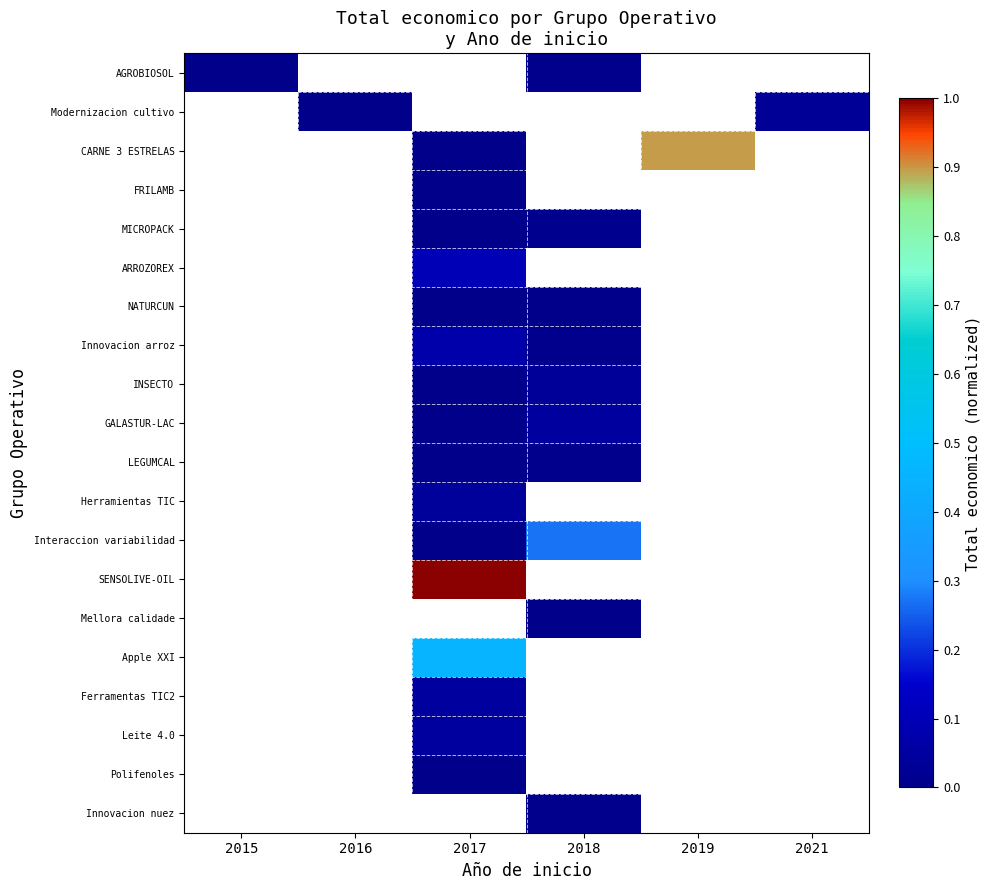

What is the spread (max minus min) of values at 2017?

1.0